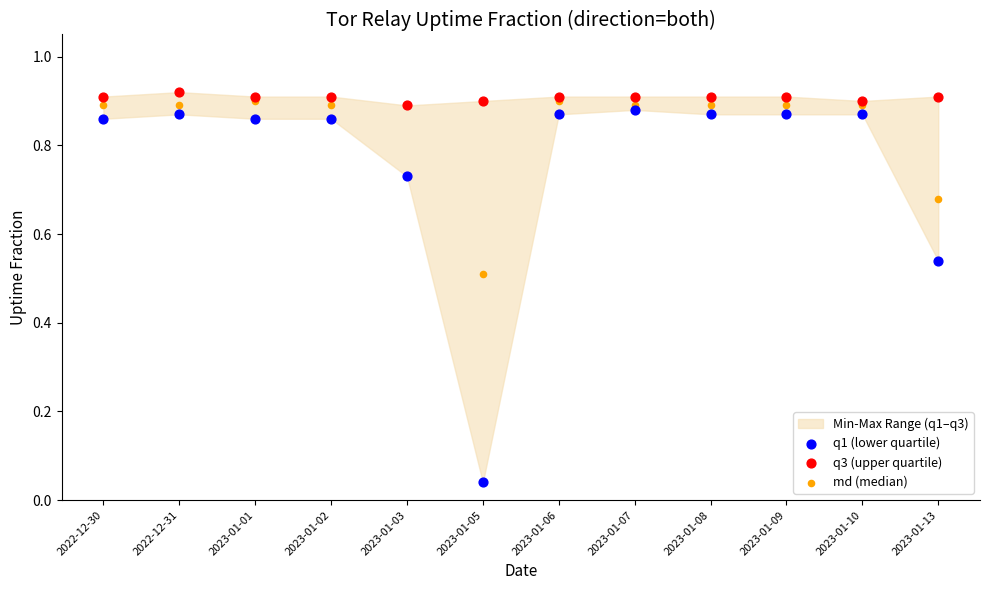

Which series has the widest spread of Y values?

q1 (lower quartile)